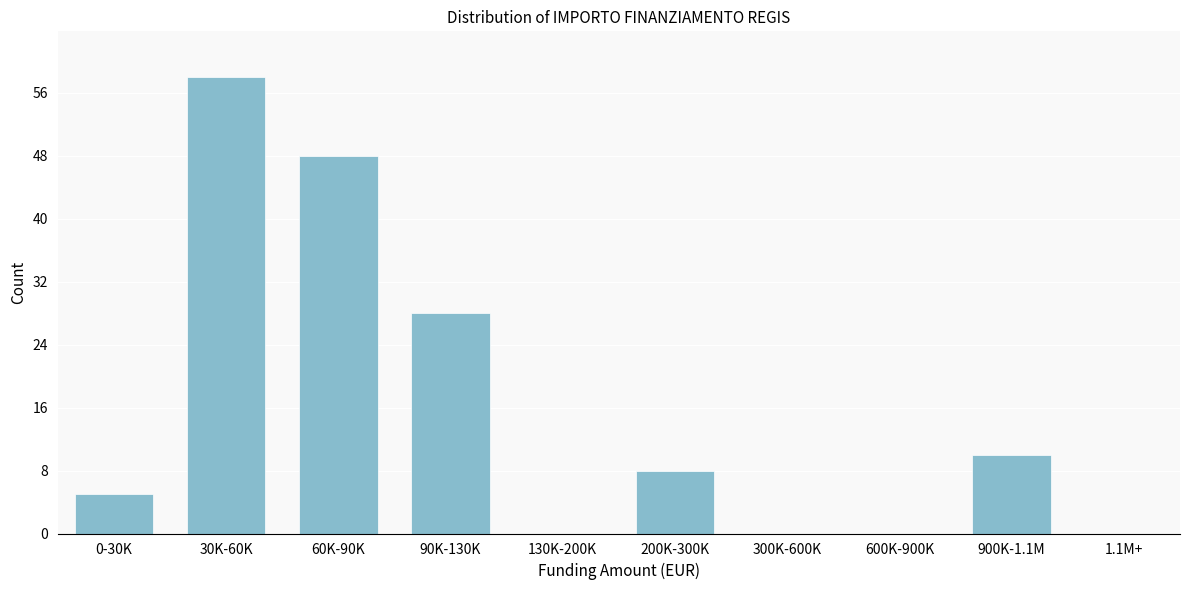

Reading right to left, extract all data points from this chart.

1.1M+=0	900K-1.1M=10	600K-900K=0	300K-600K=0	200K-300K=8	130K-200K=0	90K-130K=28	60K-90K=48	30K-60K=58	0-30K=5